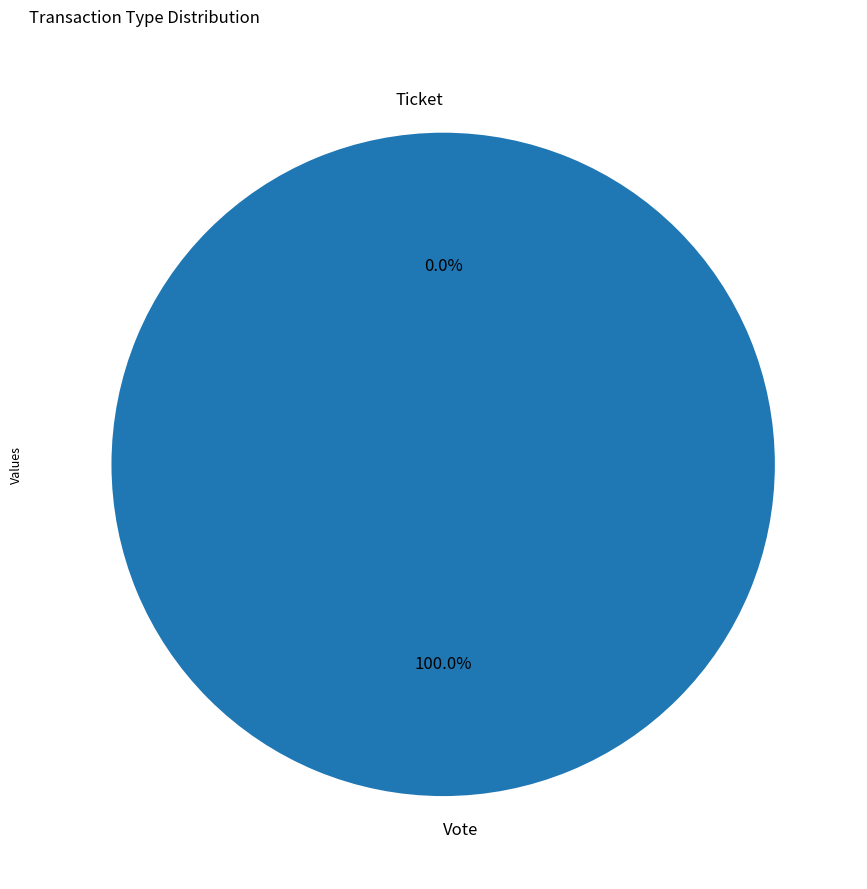

What is the change in value from Vote to Ticket?

-1